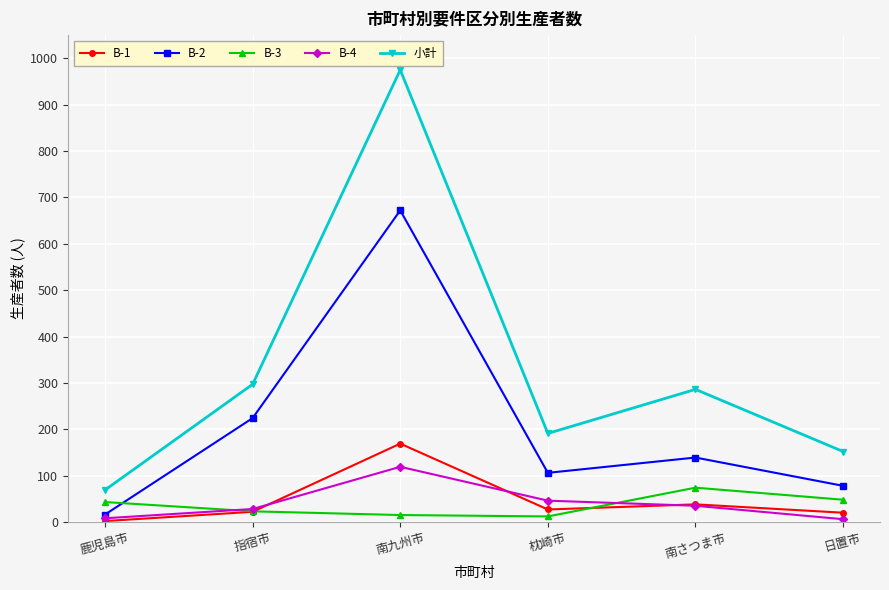

The B-2 series shows 224 at 指宿市. True or false?

True